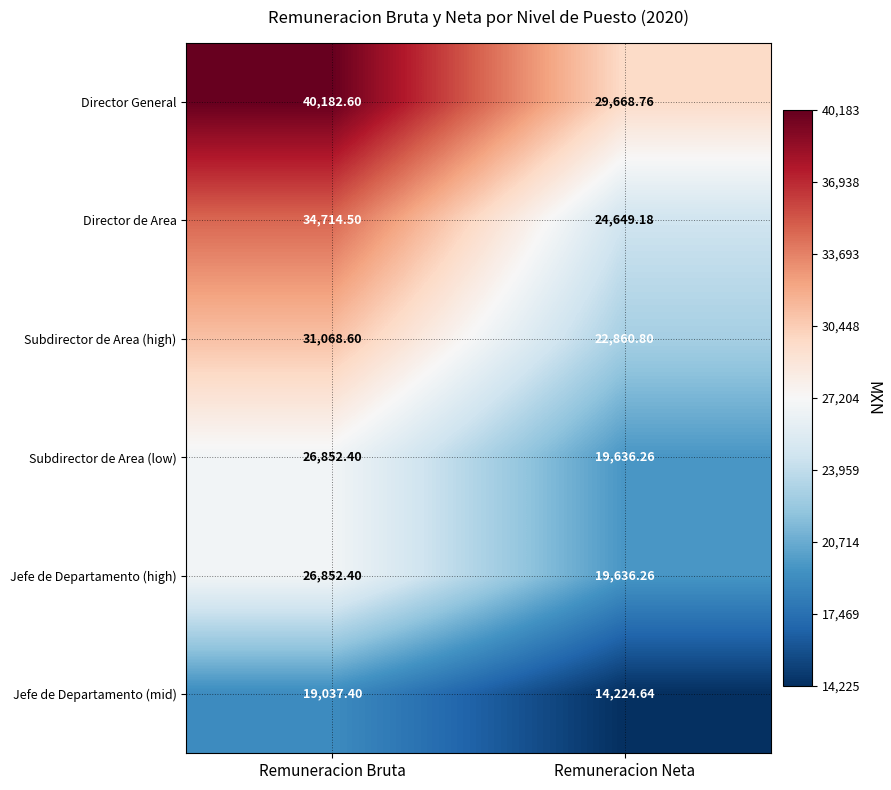

Count the number of data series in this chart.

6